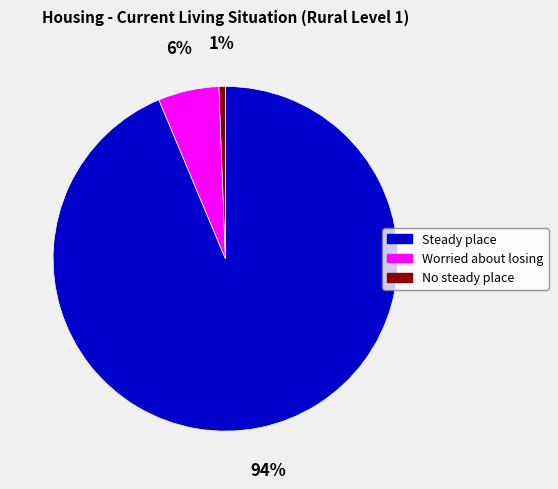

The Steady place slice represents 94% of the pie. True or false?

True